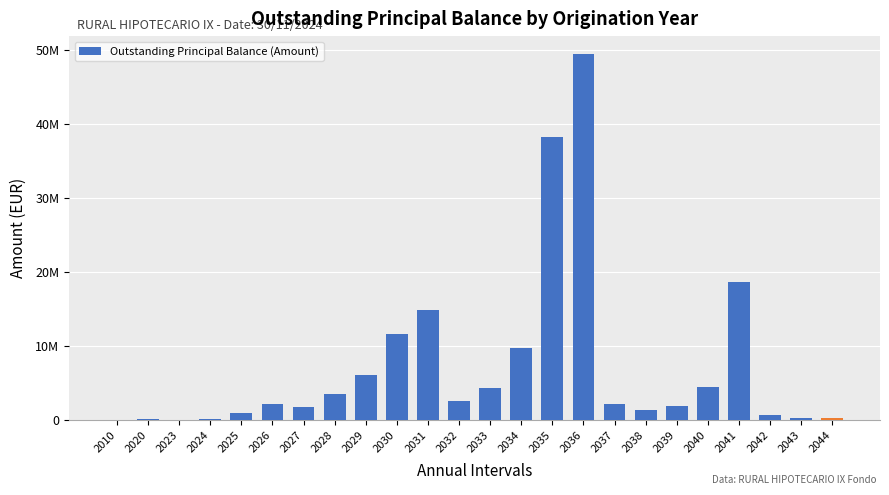

Are the bars horizontal?

No